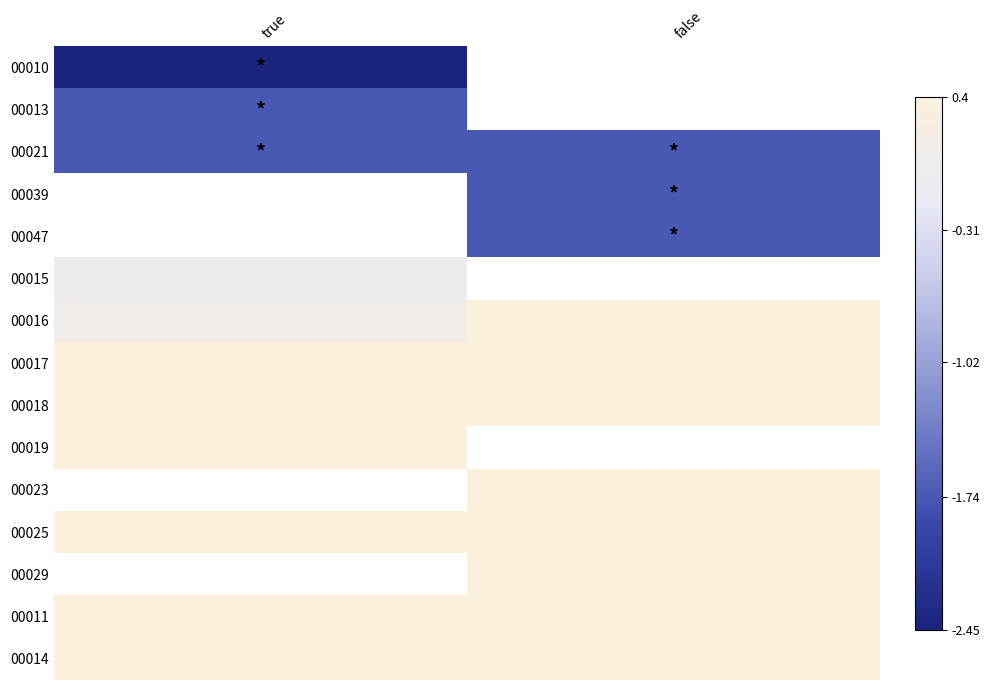

Which category has the highest value in the 00029 series?

true